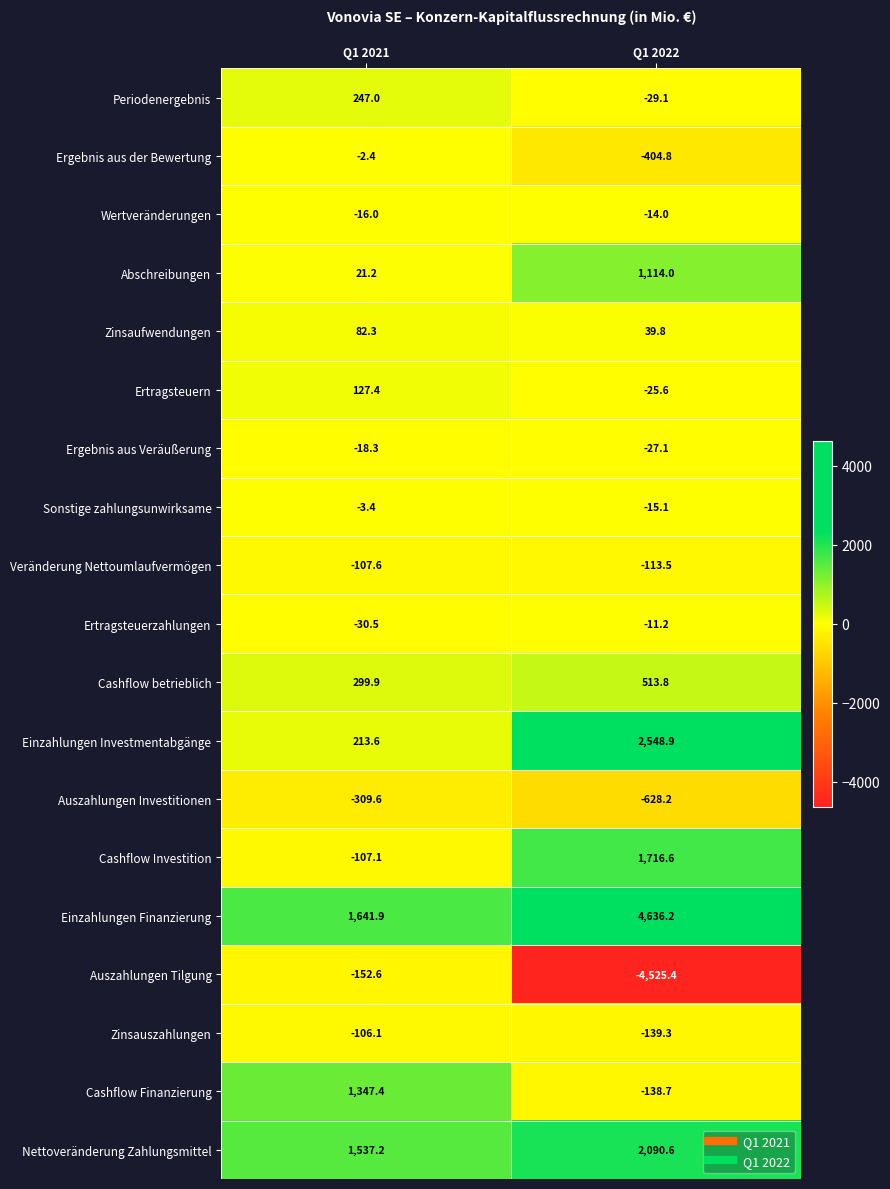

The Zinsaufwendungen series shows 70.8 at Q1 2022. True or false?

False